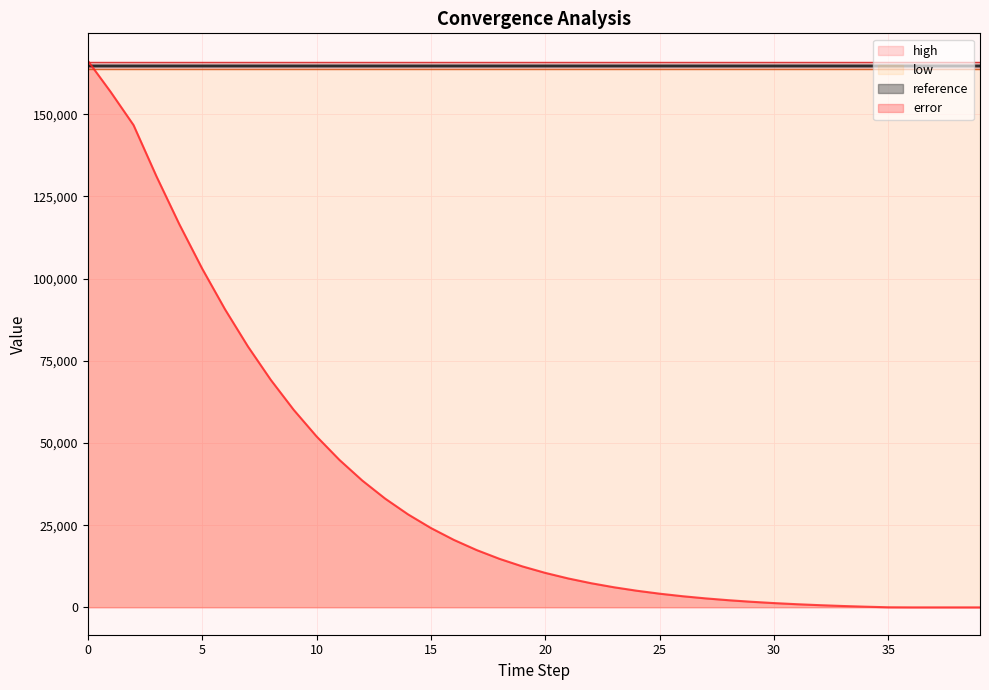

Which series changed the most between 13 and 27?

error